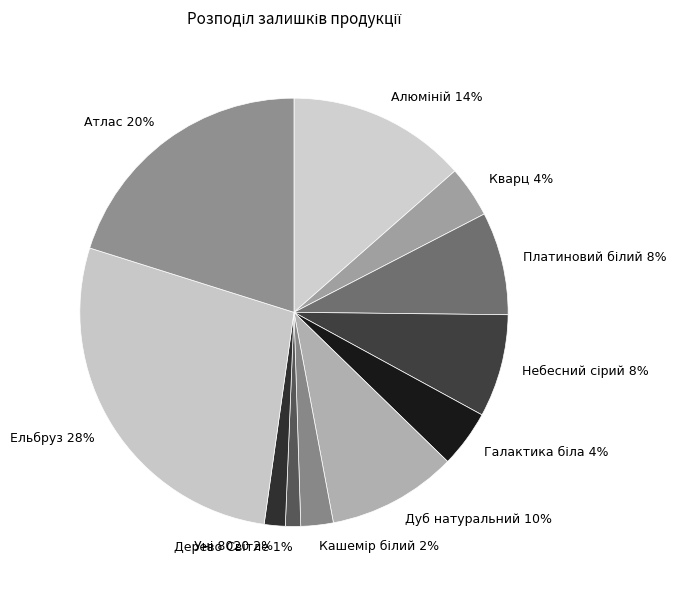

Is the sum of Атлас and Кварц greater than half?

No